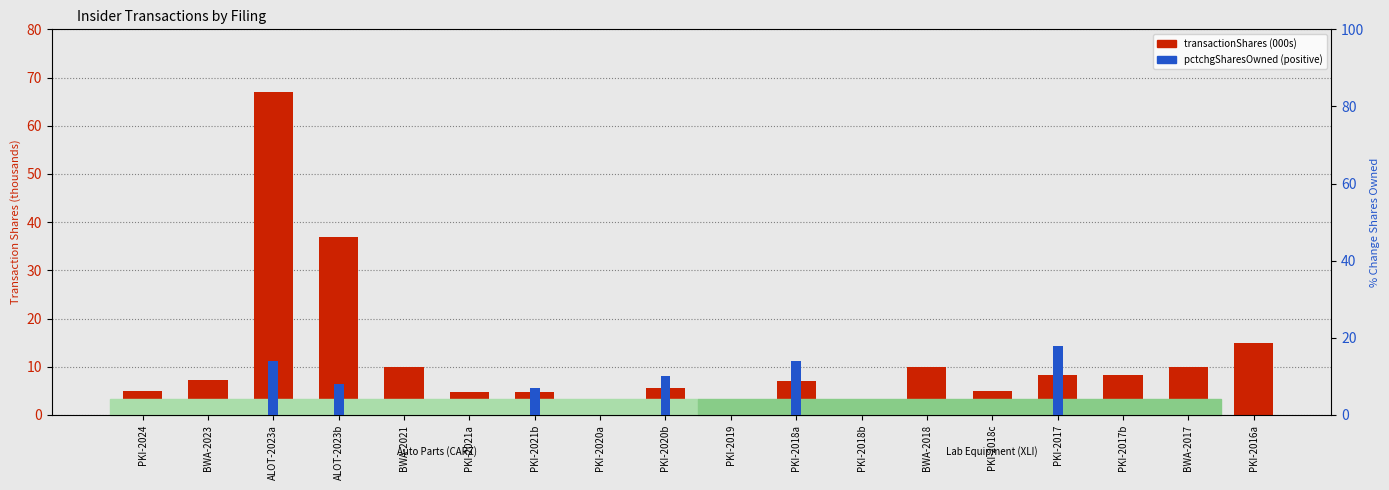

Which series has the largest total across all categories?

transactionShares (000s)